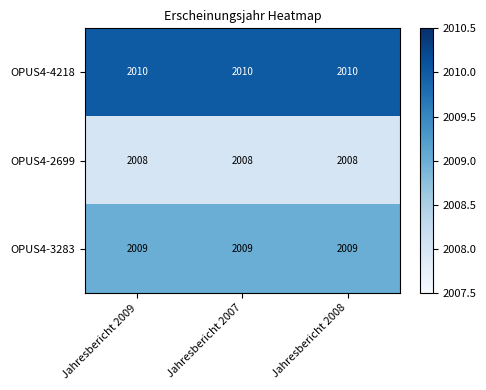

What is the smallest value displayed?

2008